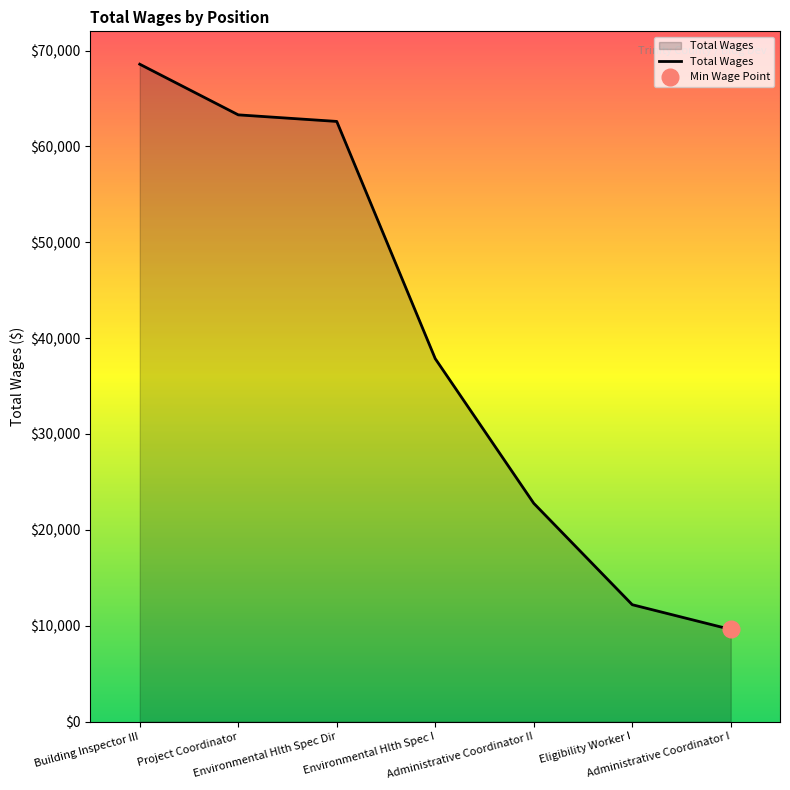

Where is the data nearest to the value 39091?

Environmental Hlth Spec I